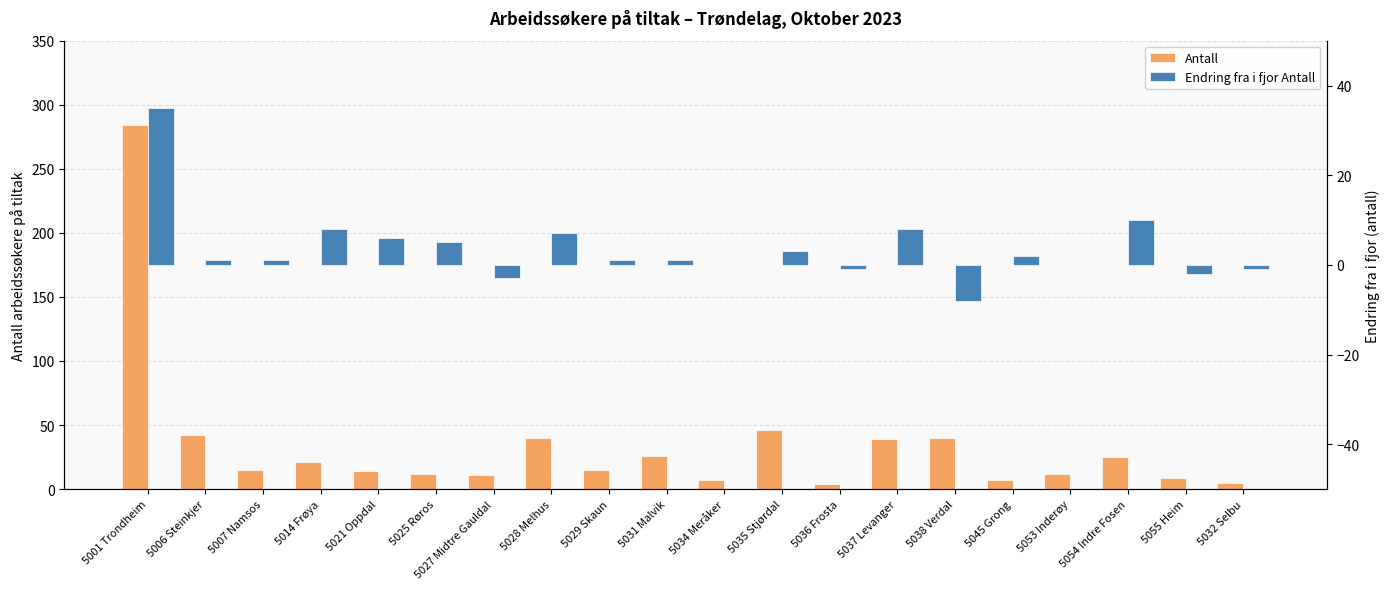

Reading right to left, extract all data points from this chart.

Antall: 5032 Selbu=5	5055 Heim=9	5054 Indre Fosen=25	5053 Inderøy=12	5045 Grong=7	5038 Verdal=40	5037 Levanger=39	5036 Frosta=4	5035 Stjørdal=46	5034 Meråker=7	5031 Malvik=26	5029 Skaun=15	5028 Melhus=40	5027 Midtre Gauldal=11	5025 Røros=12	5021 Oppdal=14	5014 Frøya=21	5007 Namsos=15	5006 Steinkjer=42	5001 Trondheim=284
Endring fra i fjor Antall: 5032 Selbu=-1	5055 Heim=-2	5054 Indre Fosen=10	5053 Inderøy=0	5045 Grong=2	5038 Verdal=-8	5037 Levanger=8	5036 Frosta=-1	5035 Stjørdal=3	5034 Meråker=0	5031 Malvik=1	5029 Skaun=1	5028 Melhus=7	5027 Midtre Gauldal=-3	5025 Røros=5	5021 Oppdal=6	5014 Frøya=8	5007 Namsos=1	5006 Steinkjer=1	5001 Trondheim=35